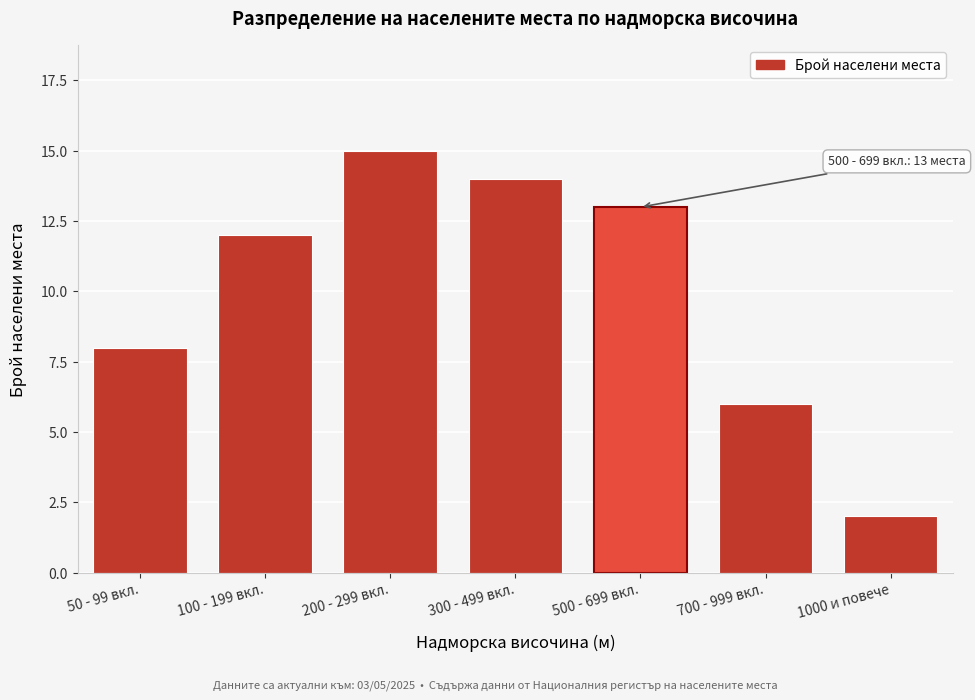

Reading left to right, extract all data points from this chart.

50 - 99 вкл.=8	100 - 199 вкл.=12	200 - 299 вкл.=15	300 - 499 вкл.=14	500 - 699 вкл.=13	700 - 999 вкл.=6	1000 и повече=2